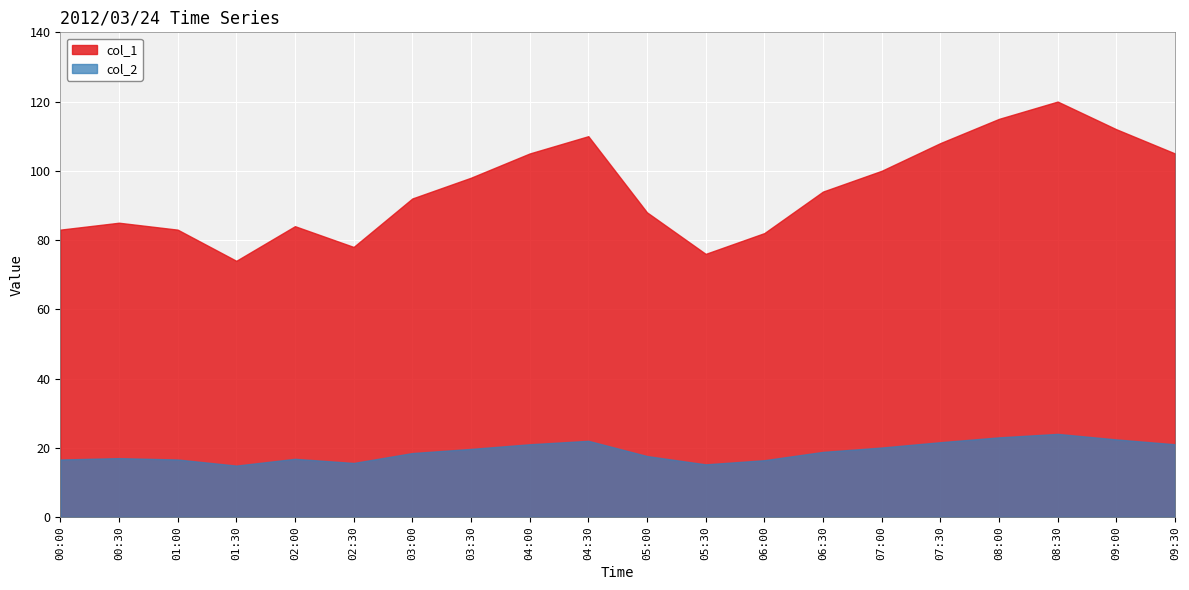

Does the chart display data point markers on the line(s)?

No